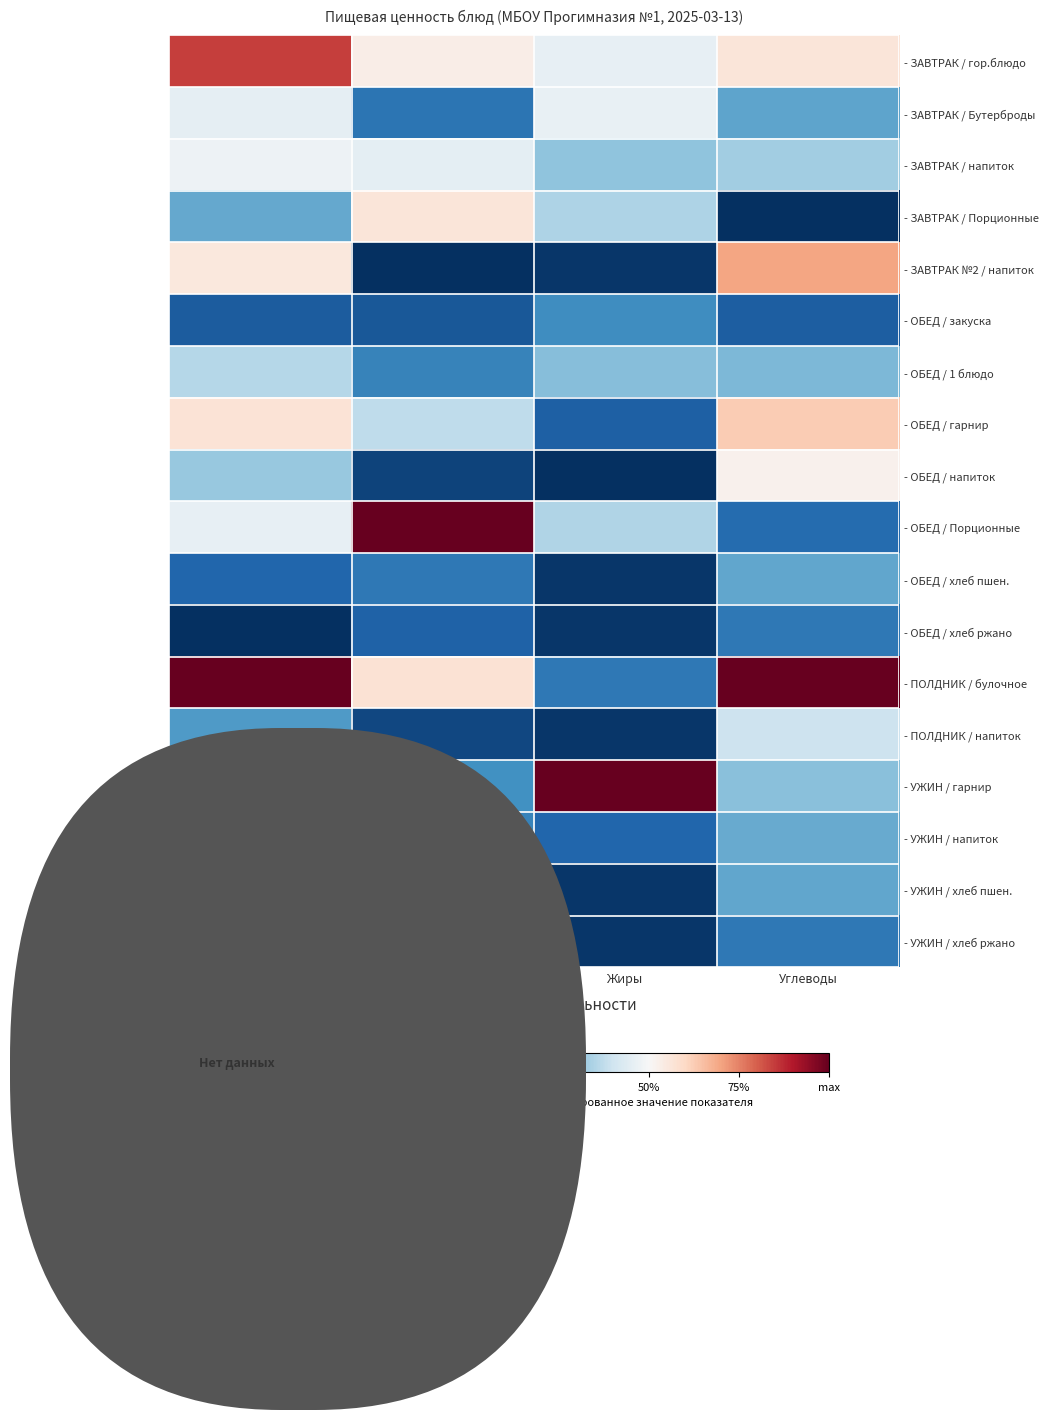

Count the number of categories in the chart.

4